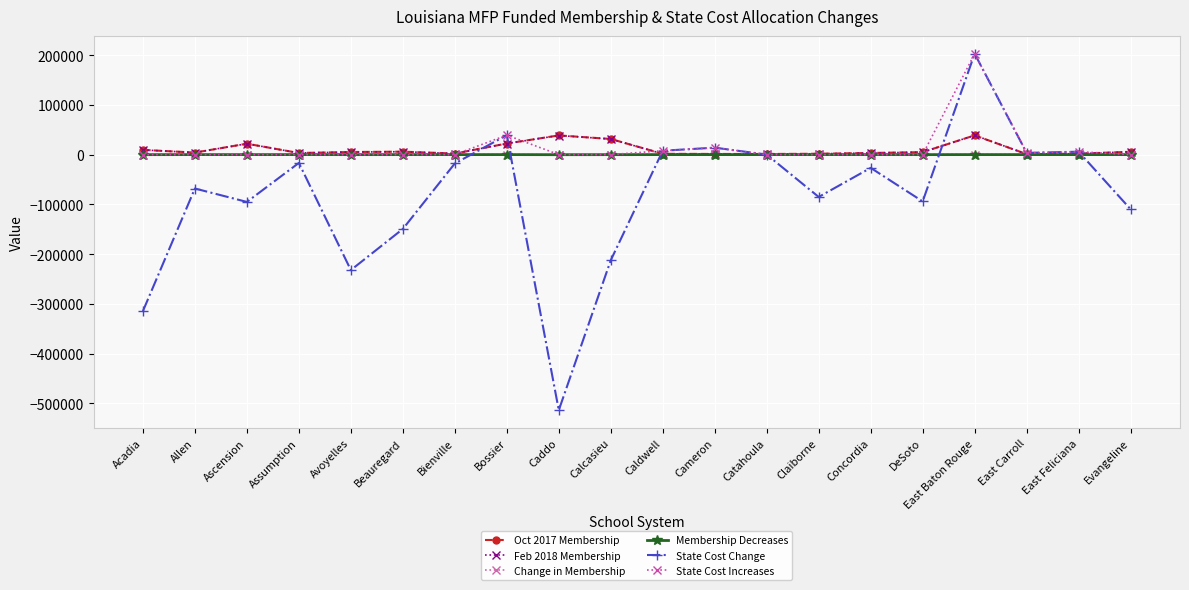

What is the maximum value shown in the chart?

202827